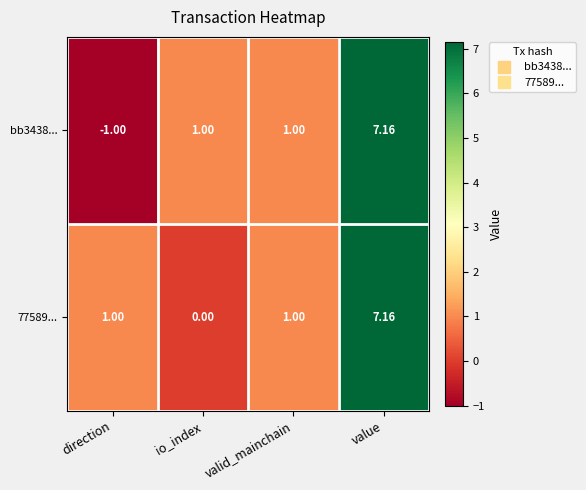

At which label does bb3438... reach its peak?

value